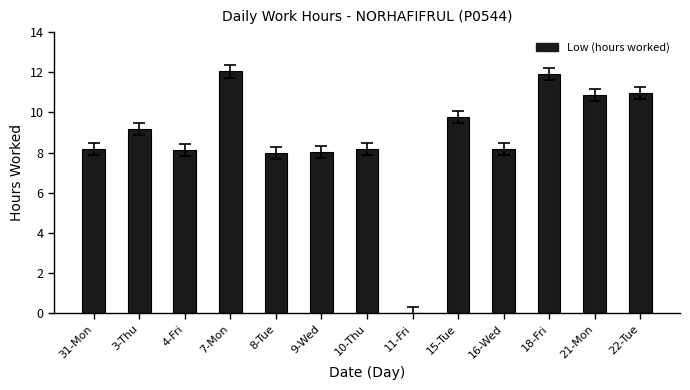

What value does the data have at 10-Thu?

8.2